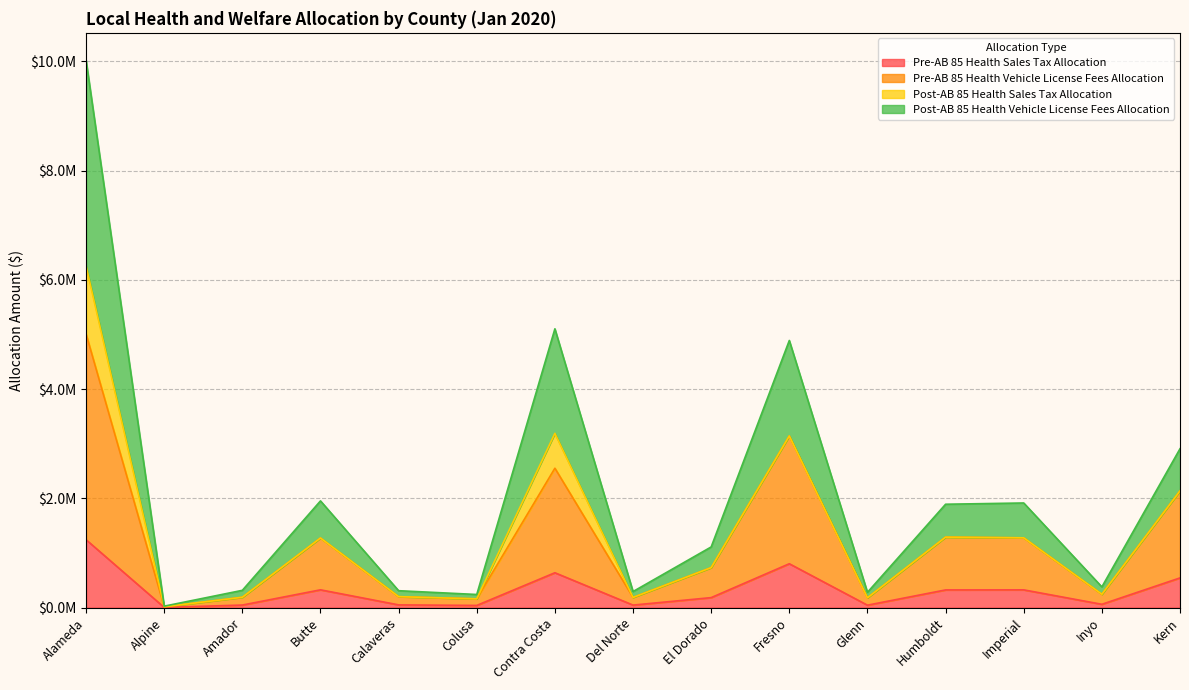

What is the label of the 13th point from the left?

Imperial